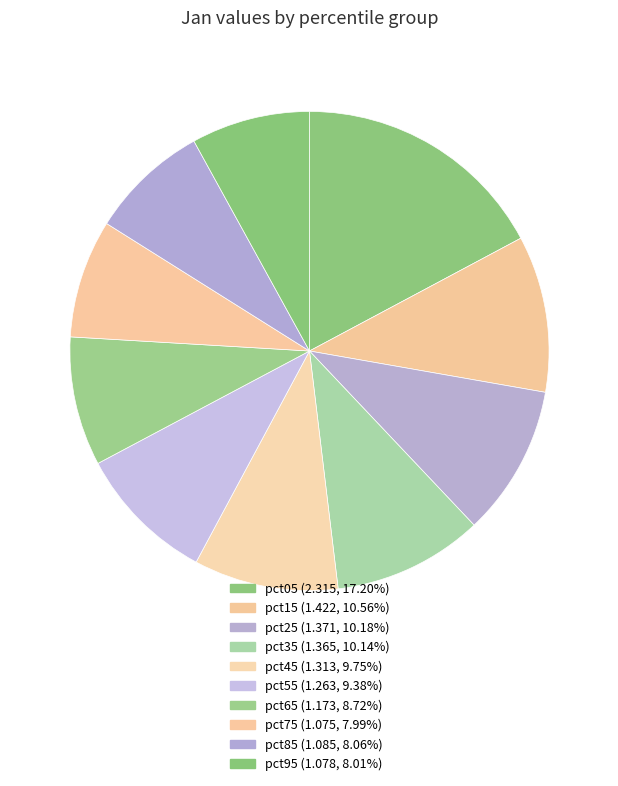

Which slice is the largest?

pct05